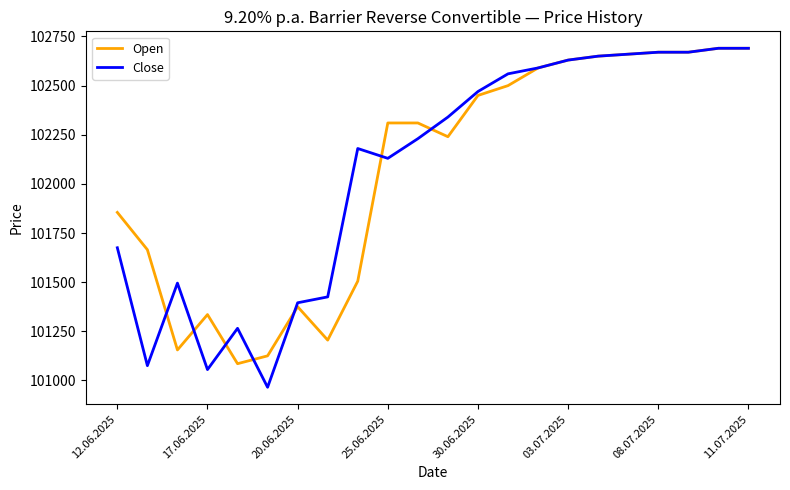

What is the minimum value for Close?

100965